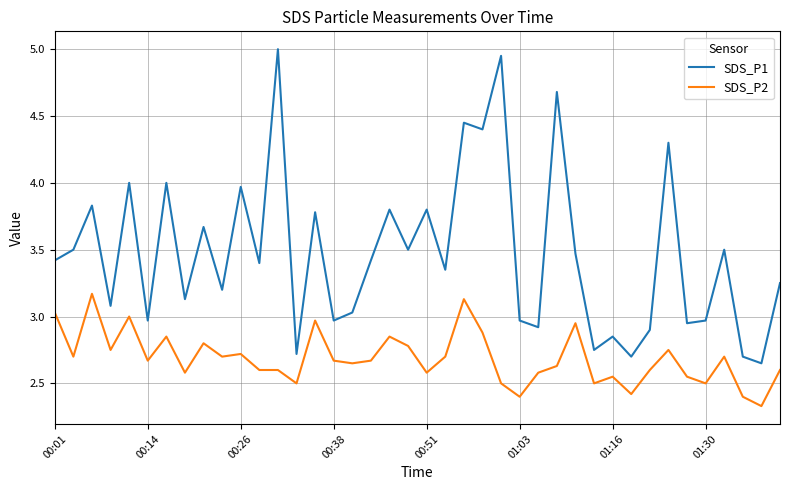

True or false: SDS_P1 and SDS_P2 cross at least once.

False